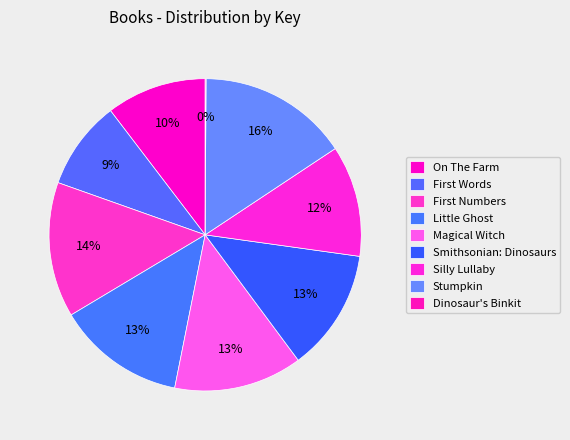

What percentage is the On The Farm slice, to the nearest percent?

10%